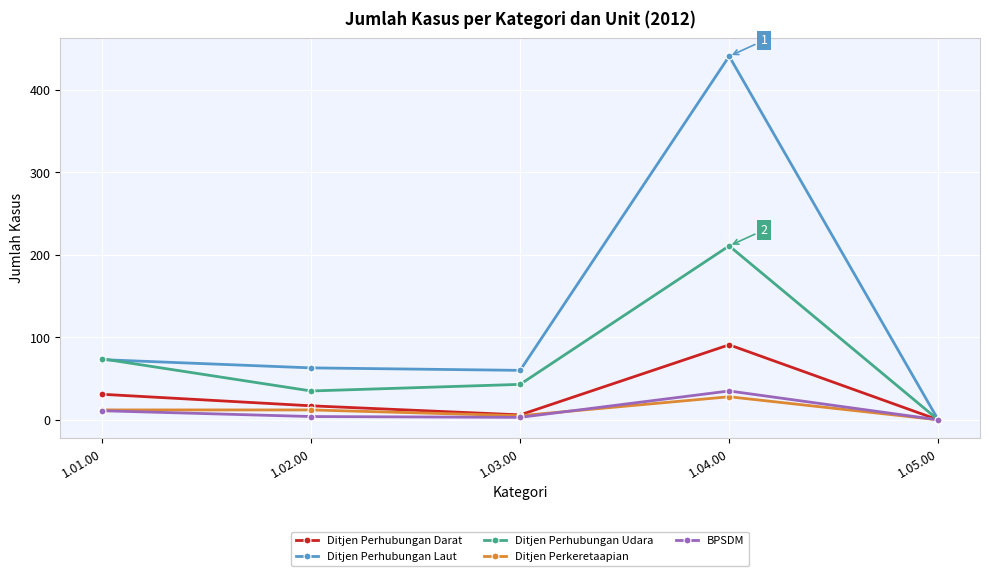

True or false: Ditjen Perkeretaapian has more than 2 points higher than both neighbors.

False